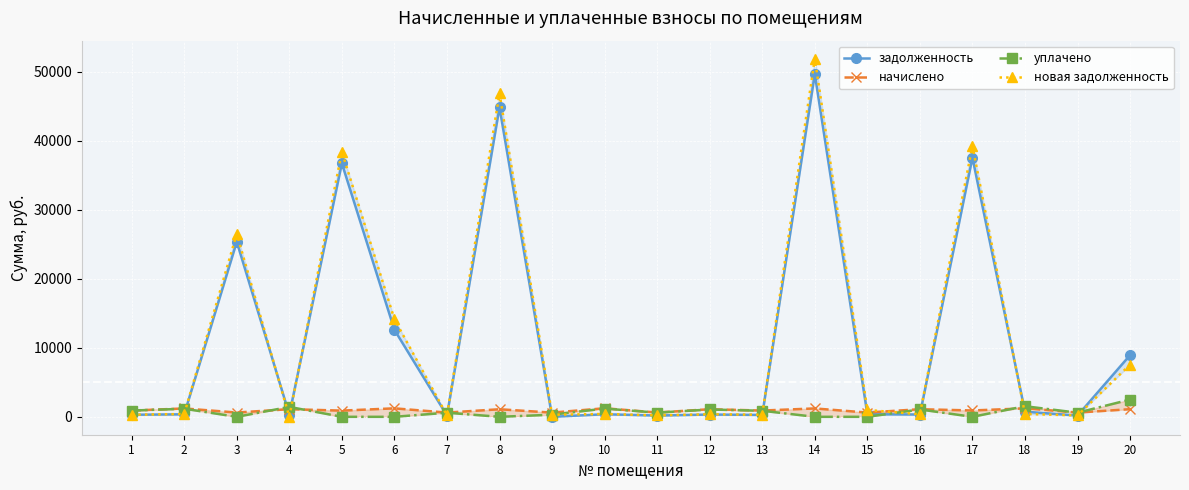

How many data points in уплачено are less than 602?

10